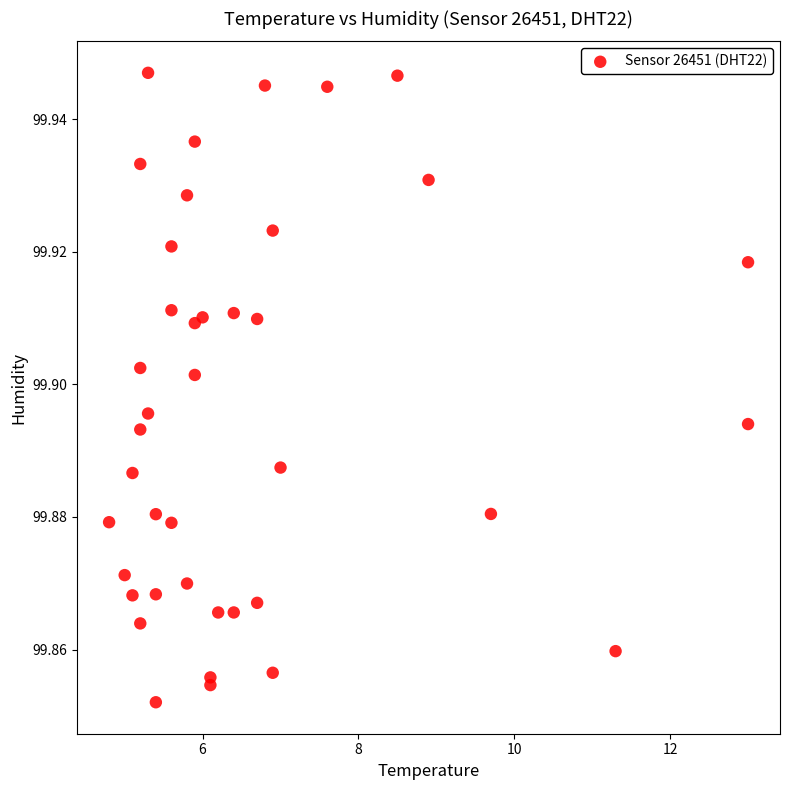

What is the range of X values (max minus min)?

8.2